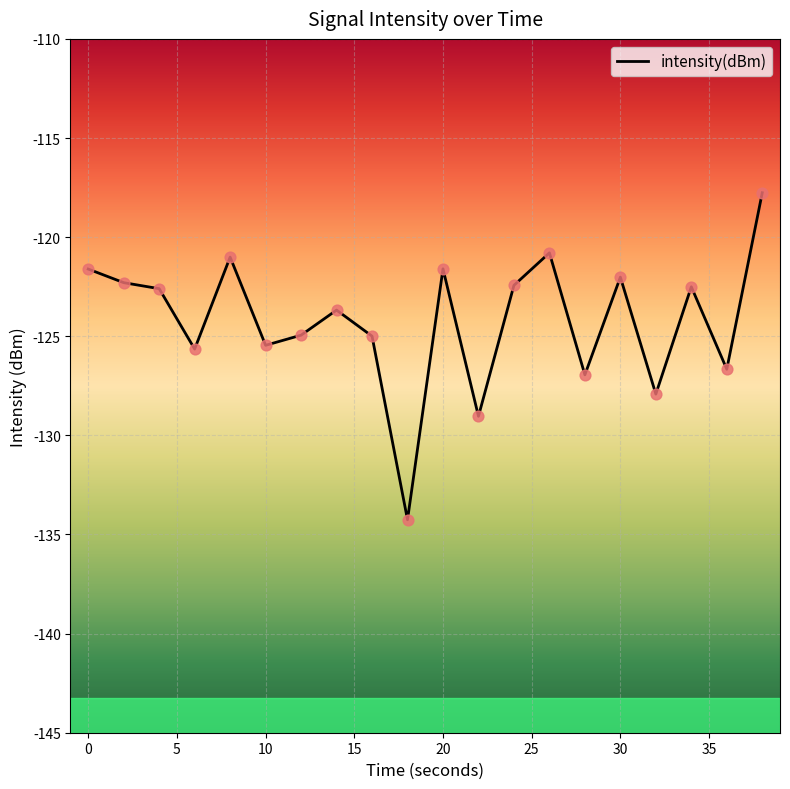

What is the greatest value displayed?

-117.8